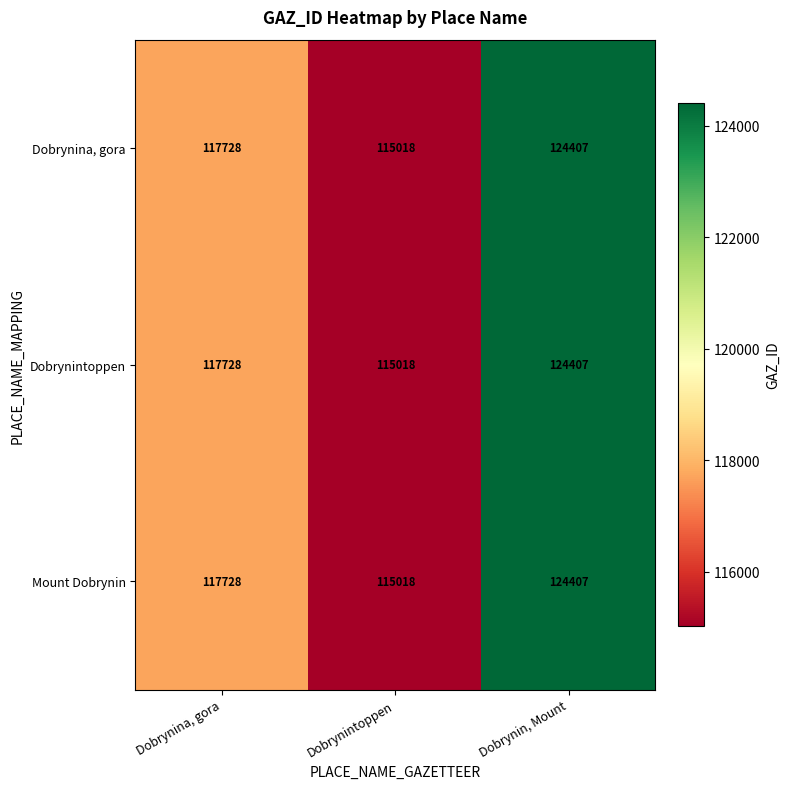

What is the total value across all series at Dobrynina, gora?

353184